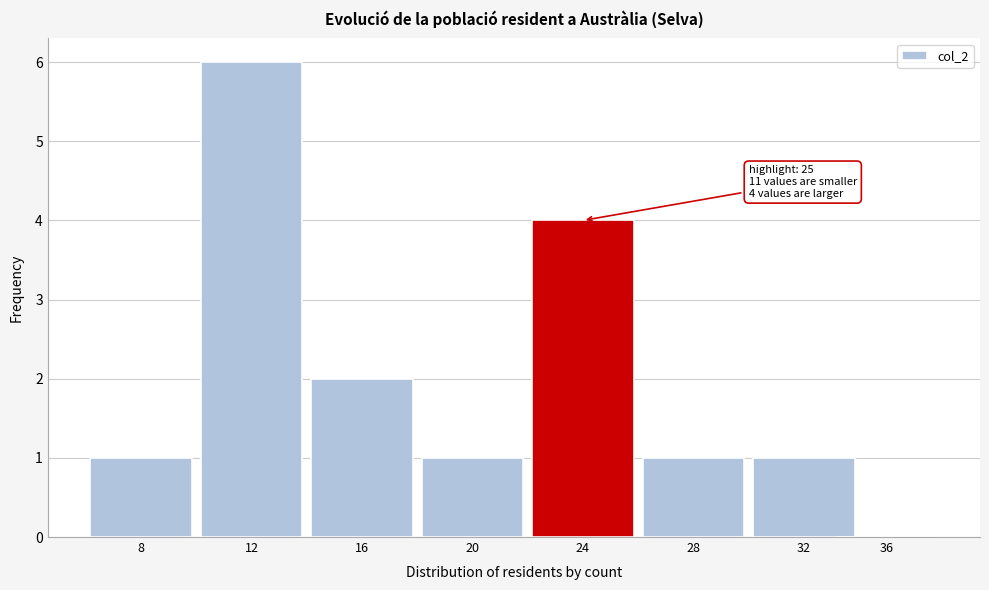

Reading left to right, what are all the values shown in this chart?

8=1	12=6	16=2	20=1	24=4	28=1	32=1	36=0